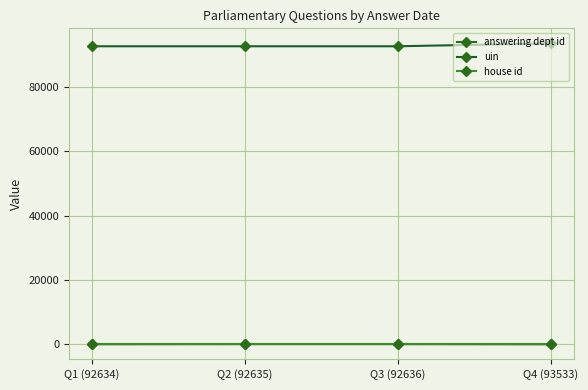

The uin series shows 161297 at Q4 (93533). True or false?

False